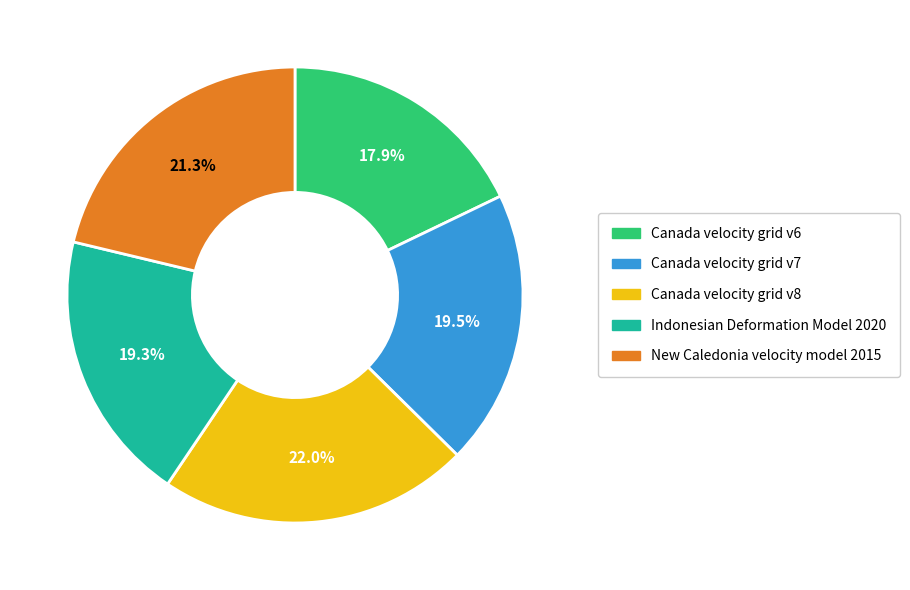

Does any single category account for the majority?

No